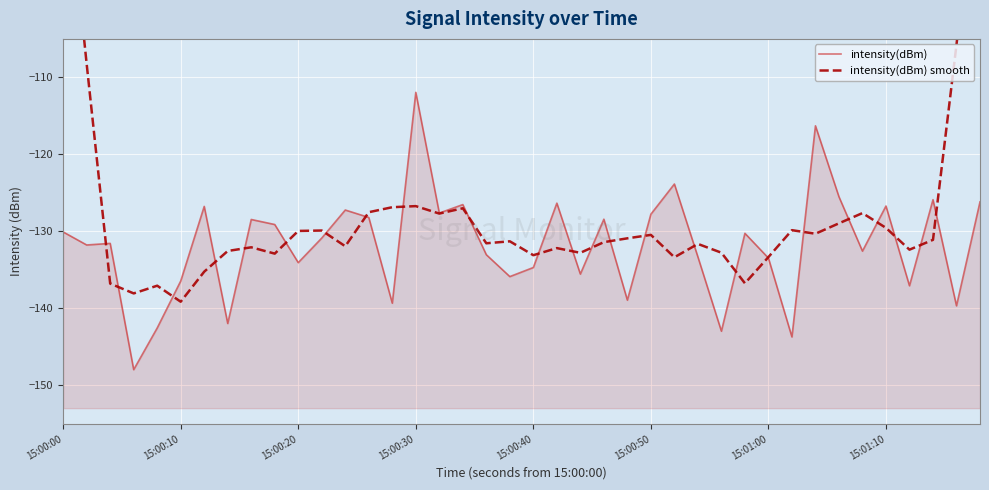

What is the value of the intensity(dBm) point at the 15th from the left?

-139.3